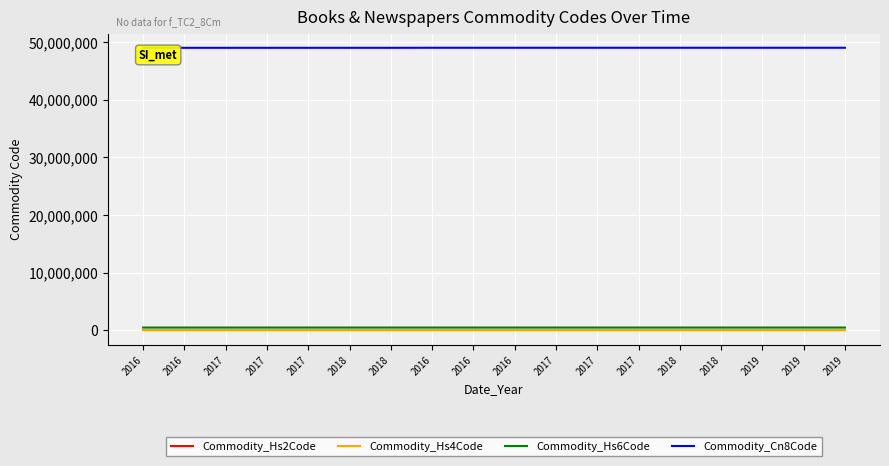

What are all the series names shown in the legend?

Commodity_Hs2Code, Commodity_Hs4Code, Commodity_Hs6Code, Commodity_Cn8Code